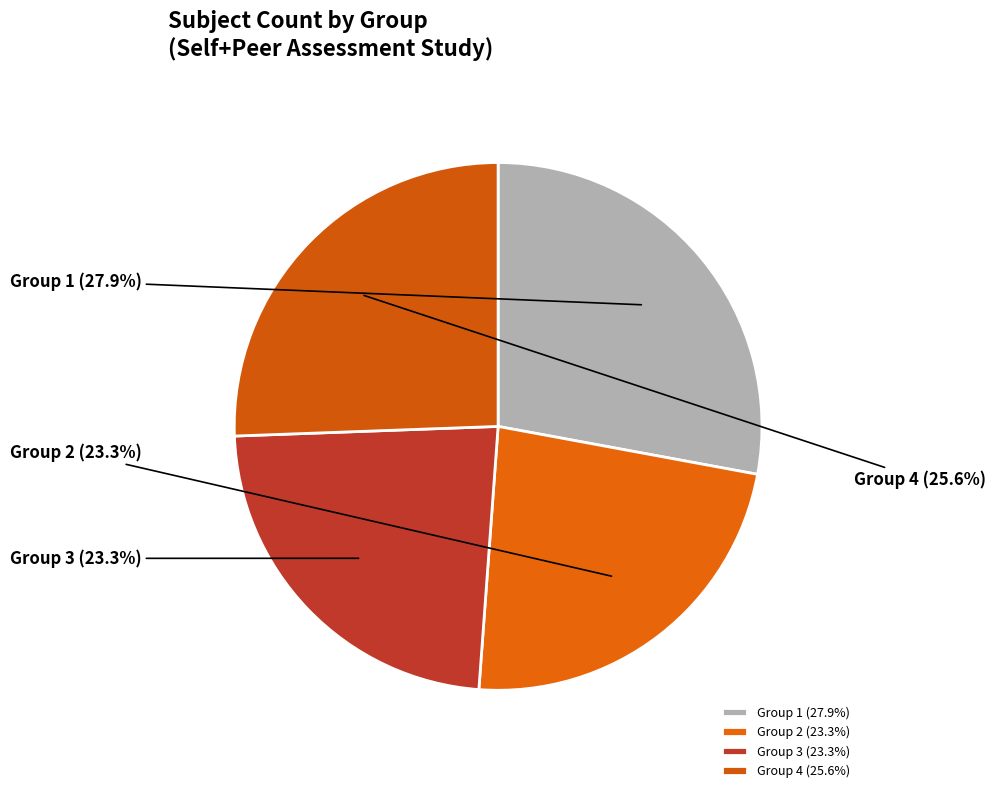

Do Group 4 and Group 1 together represent more than half of the pie?

Yes